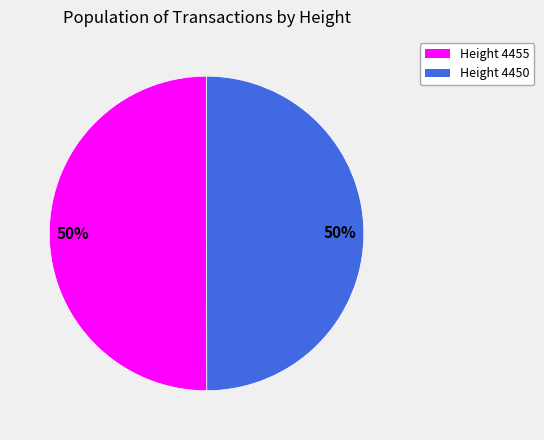

To the nearest percent, what is the average slice percentage?

50%